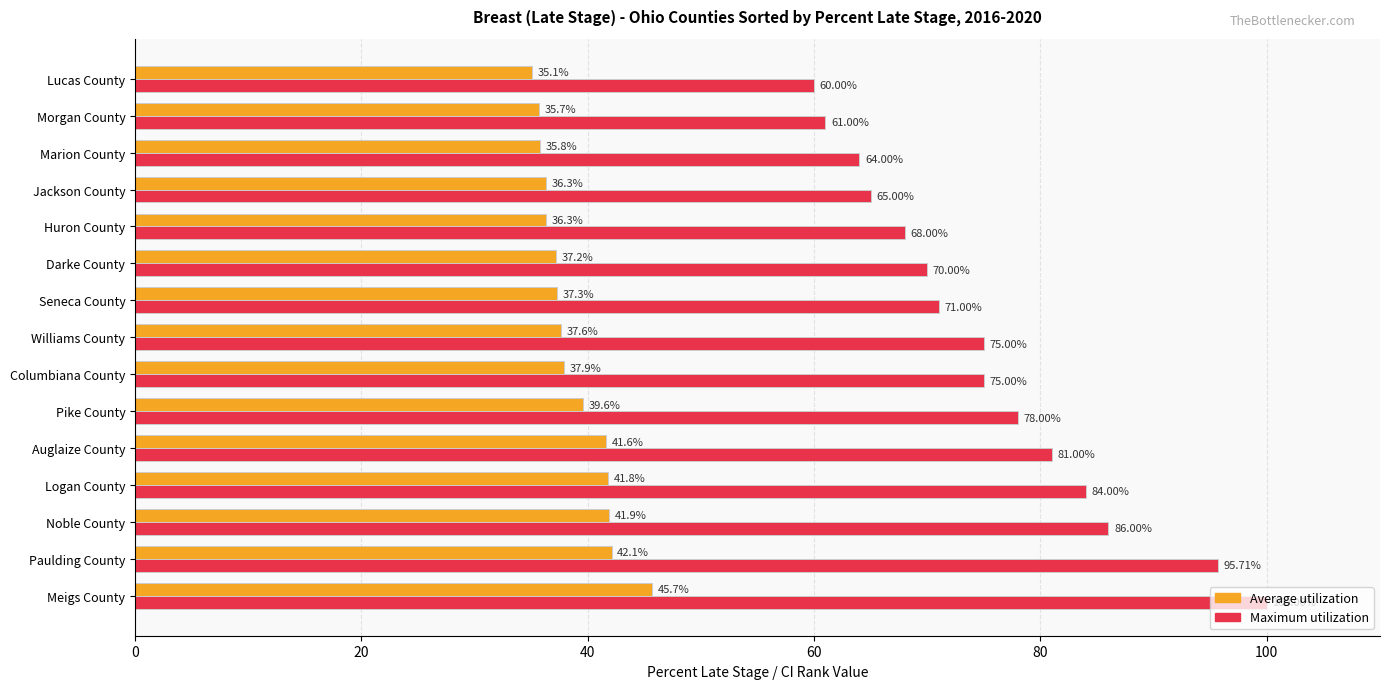

Rank the series at Pike County from highest to lowest value.

Maximum utilization, Average utilization